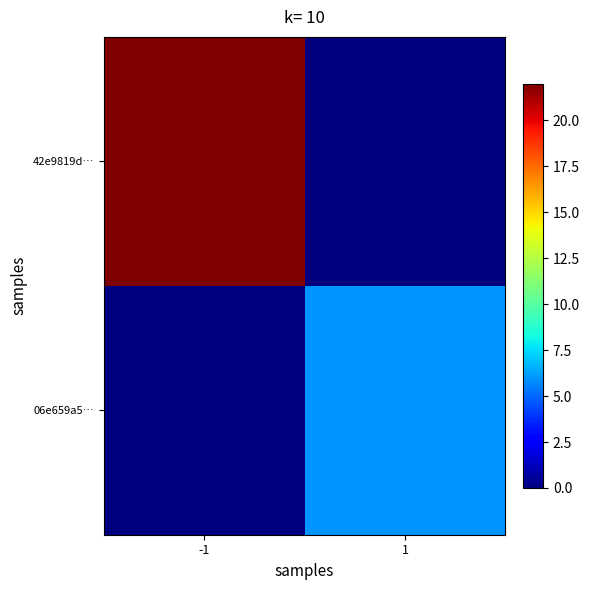

How many series are shown in this chart?

2